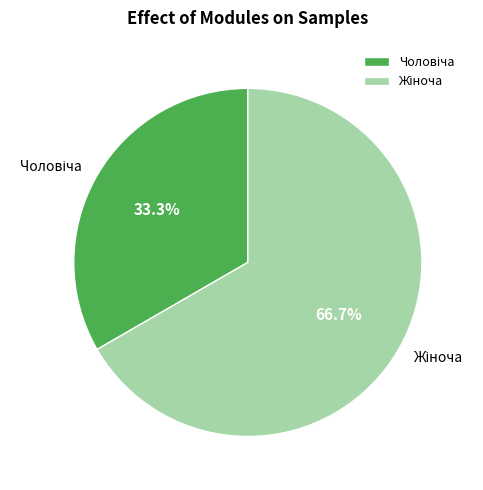

Is there any slice that represents more than half of the pie?

Yes